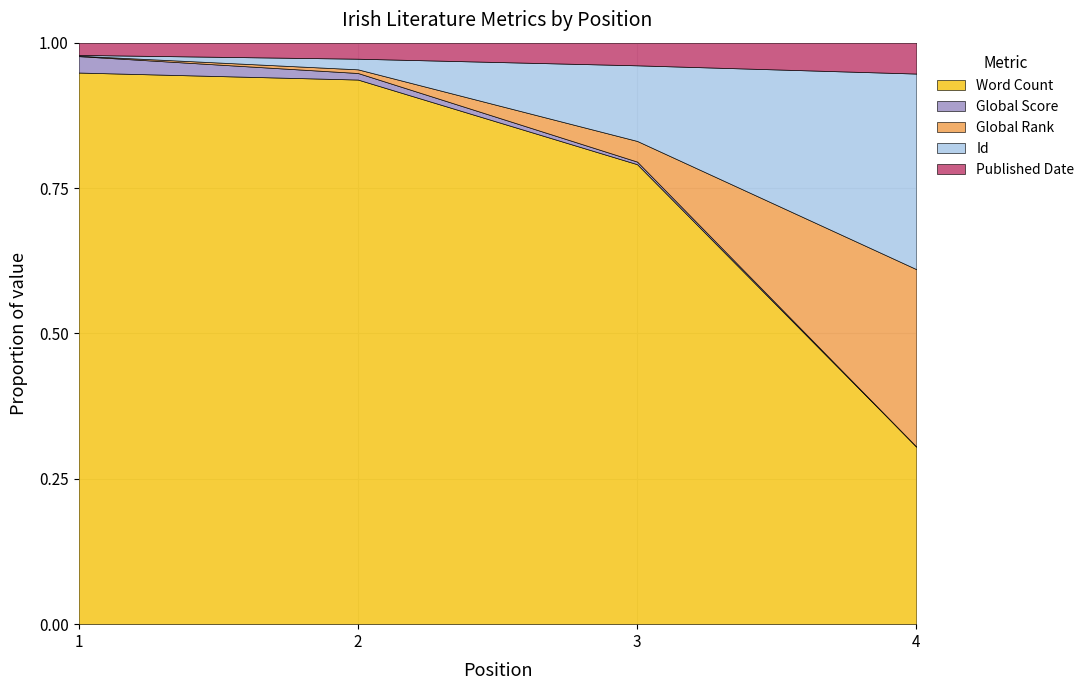

At which label is Published Date closest to 1915?

1